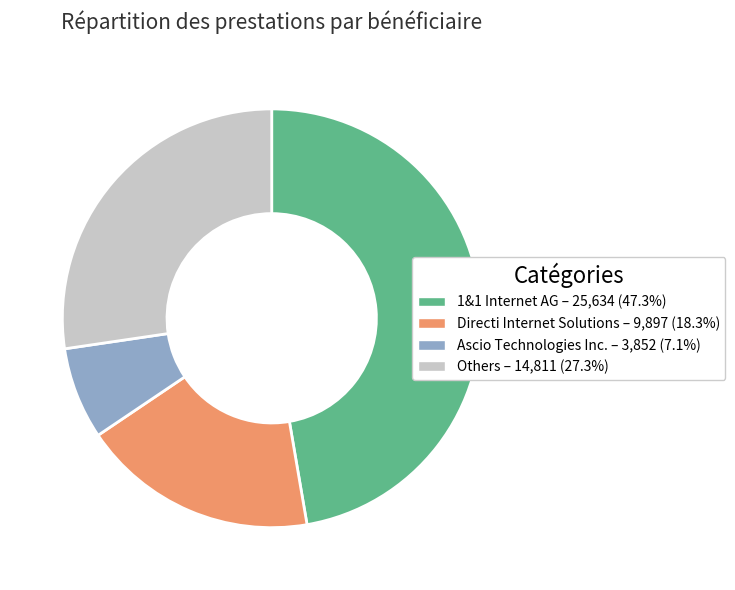

How many segments does this pie chart have?

4